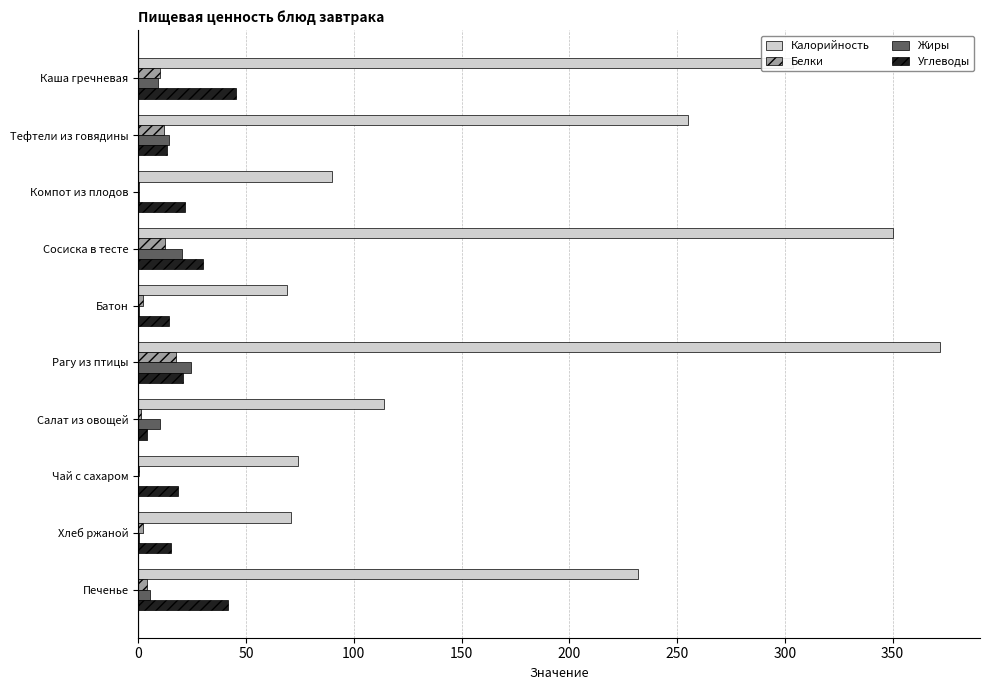

What is the sum of all Белки values?

62.5